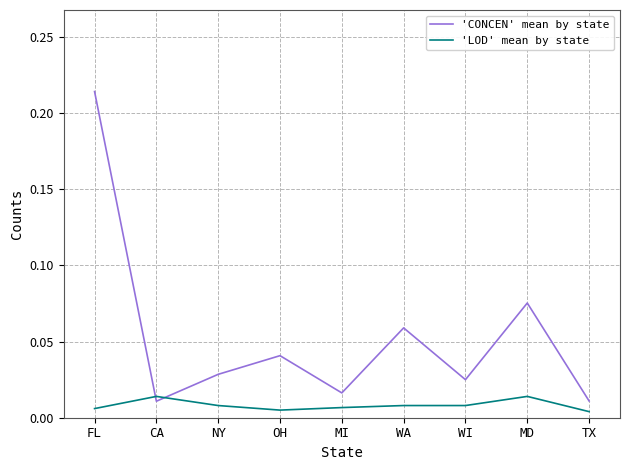

Rank the series at FL from highest to lowest value.

'CONCEN' mean by state, 'LOD' mean by state